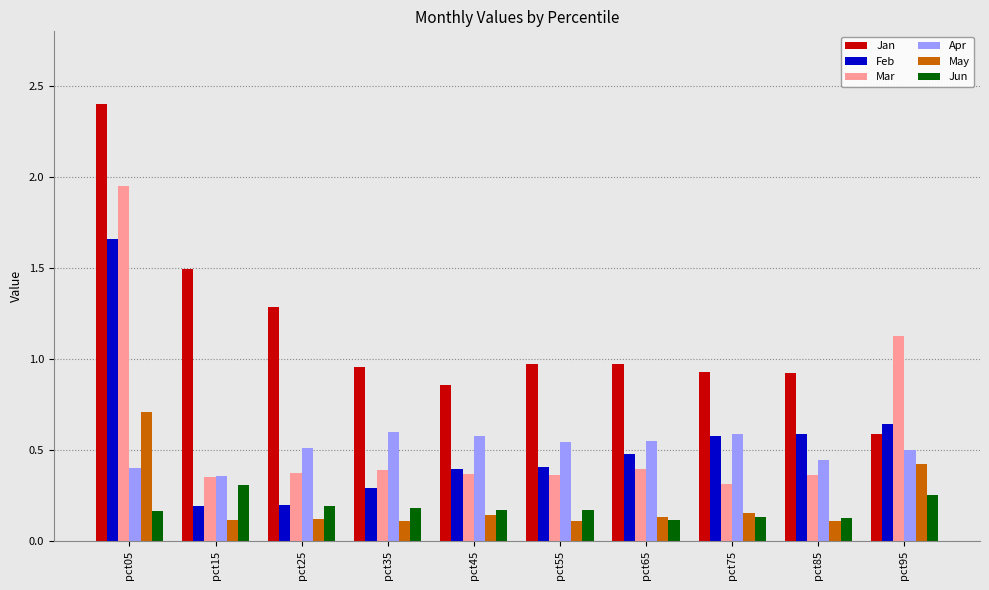

The May series shows 0.1 at pct95. True or false?

False